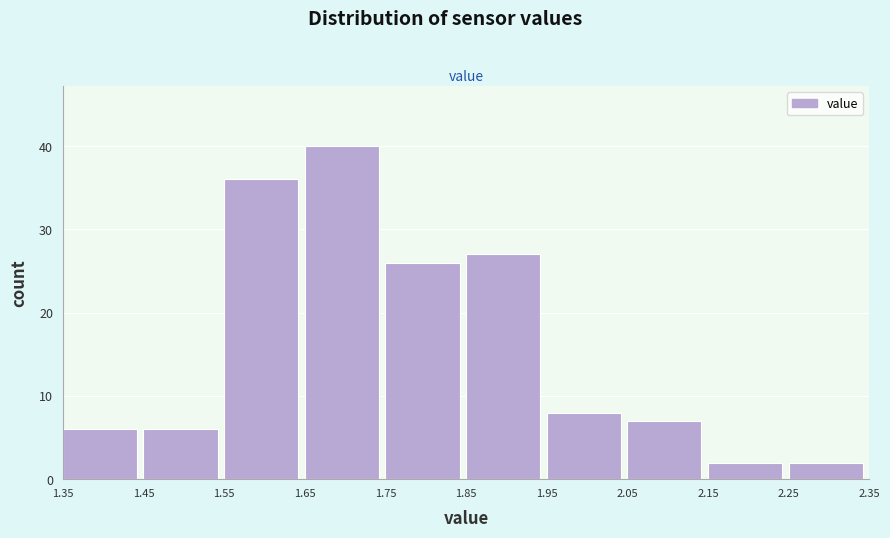

What is the height of the bar covering 1.75 to 1.85 on the x-axis? The values are not printed on the chart, so give them approximately, as read against the axis.

26